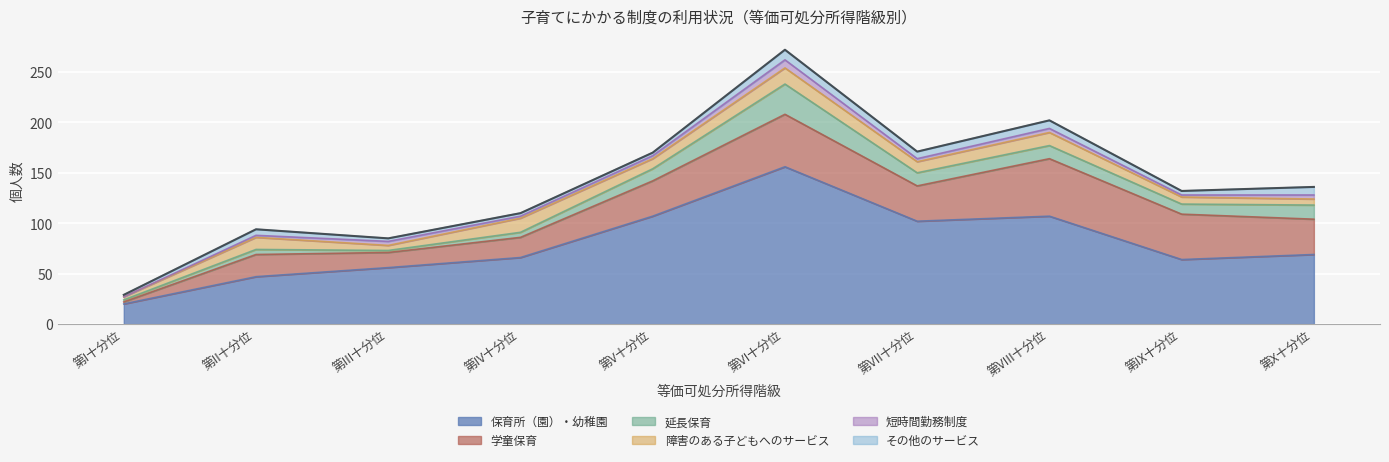

Reading left to right, list all the values displayed in this chart.

保育所（園）・幼稚園: 第I十分位=20	第II十分位=47	第III十分位=56	第IV十分位=66	第V十分位=107	第VI十分位=156	第VII十分位=102	第VIII十分位=107	第IX十分位=64	第X十分位=69
学童保育: 第I十分位=2	第II十分位=22	第III十分位=15	第IV十分位=20	第V十分位=35	第VI十分位=52	第VII十分位=35	第VIII十分位=57	第IX十分位=45	第X十分位=35
延長保育: 第I十分位=2	第II十分位=5	第III十分位=2	第IV十分位=5	第V十分位=12	第VI十分位=30	第VII十分位=13	第VIII十分位=13	第IX十分位=10	第X十分位=14
障害のある子どもへのサービス: 第I十分位=3	第II十分位=12	第III十分位=5	第IV十分位=14	第V十分位=10	第VI十分位=16	第VII十分位=11	第VIII十分位=13	第IX十分位=7	第X十分位=6
短時間勤務制度: 第I十分位=0	第II十分位=2	第III十分位=4	第IV十分位=2	第V十分位=3	第VI十分位=8	第VII十分位=3	第VIII十分位=4	第IX十分位=2	第X十分位=4
その他のサービス: 第I十分位=2	第II十分位=6	第III十分位=3	第IV十分位=3	第V十分位=3	第VI十分位=10	第VII十分位=7	第VIII十分位=8	第IX十分位=4	第X十分位=8